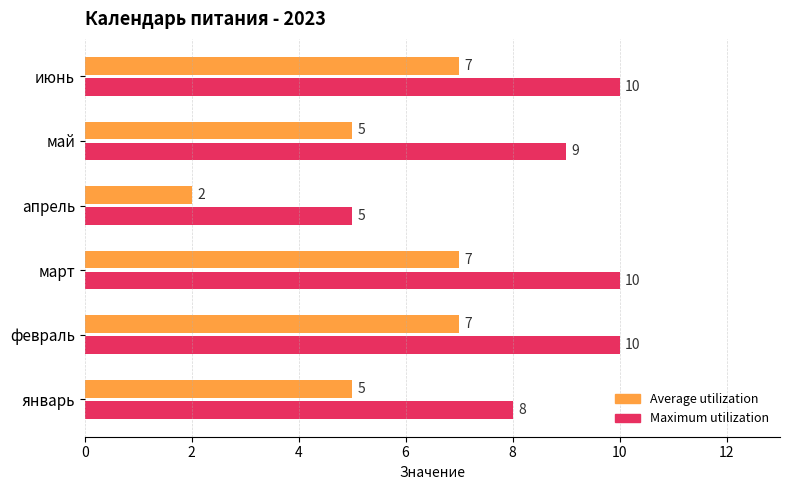

What is the minimum value shown in the chart?

2